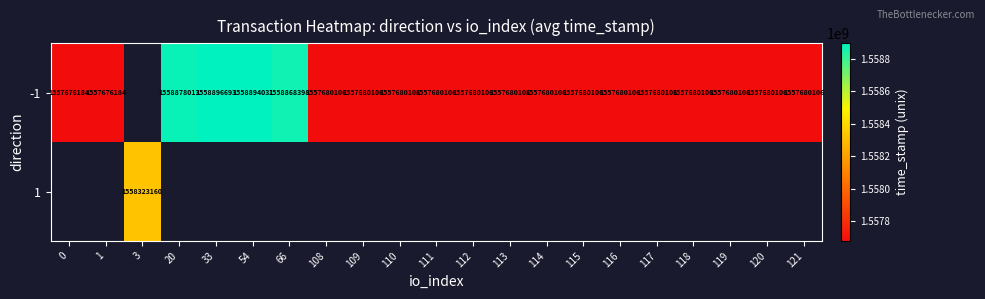

True or false: -1 has a value of 1558894031 at 54.

True